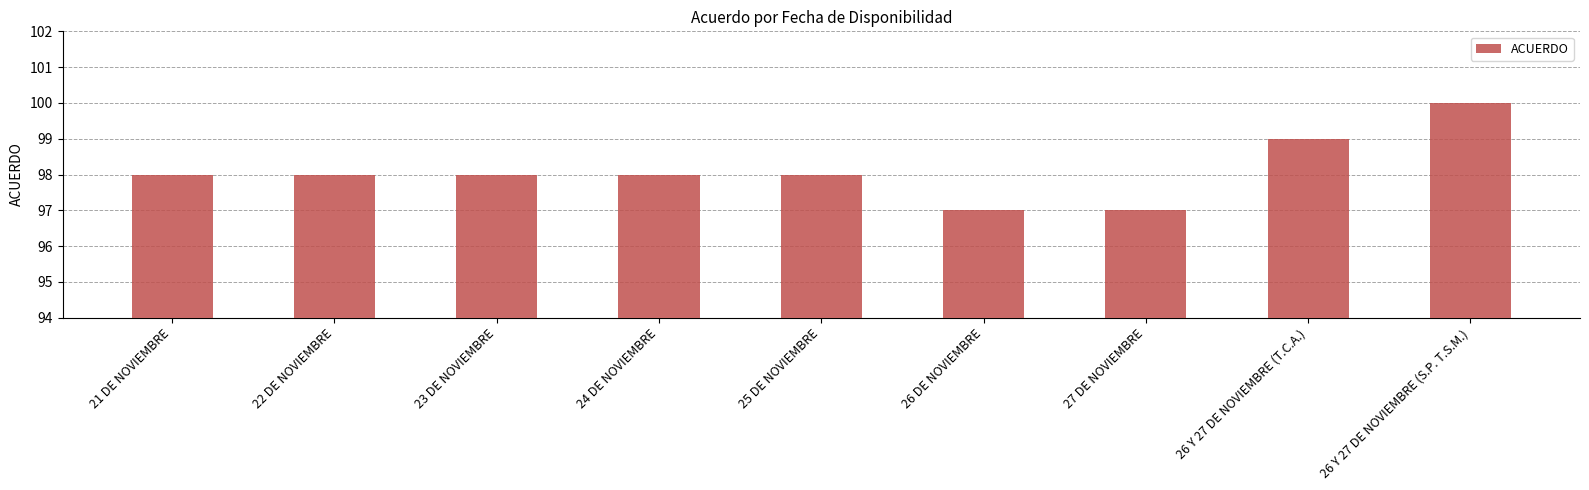

What is the label of the 8th bar from the left?

26 Y 27 DE NOVIEMBRE (T.C.A.)